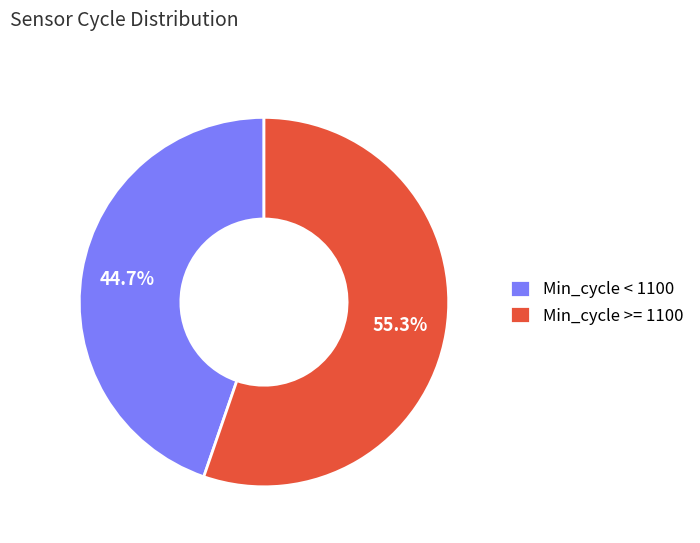

Which category has the biggest portion of the pie?

Min_cycle >= 1100